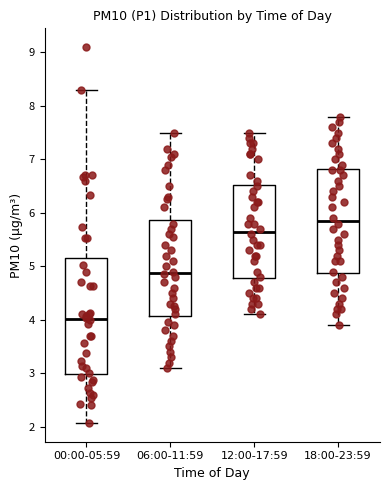

Where does the lower whisker of the box for 18:00-23:59 end on the y-axis? The values are not printed on the chart, so give them approximately, as read against the axis.

3.9